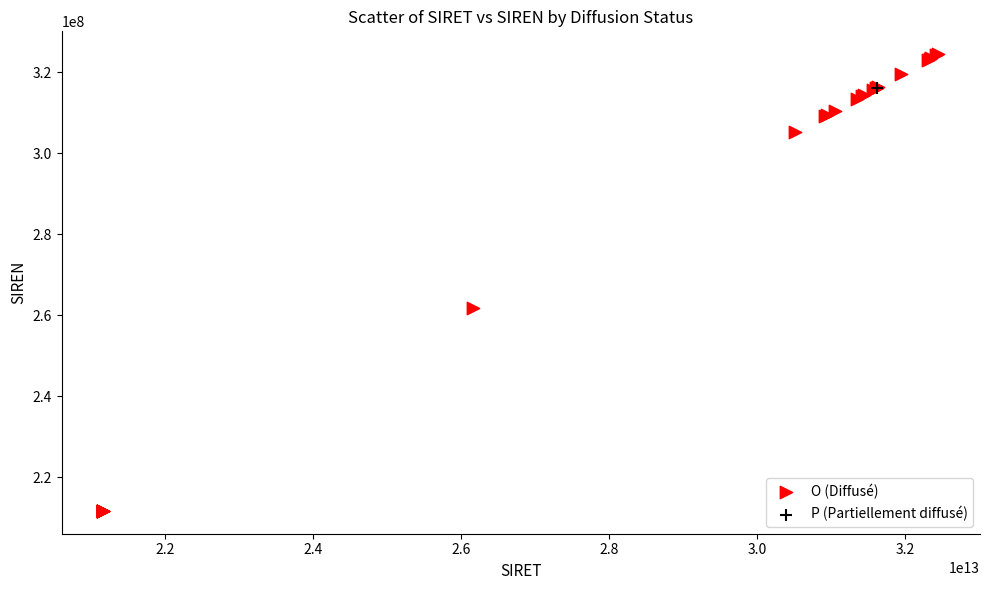

What are all the series names shown in the legend?

O (Diffusé), P (Partiellement diffusé)